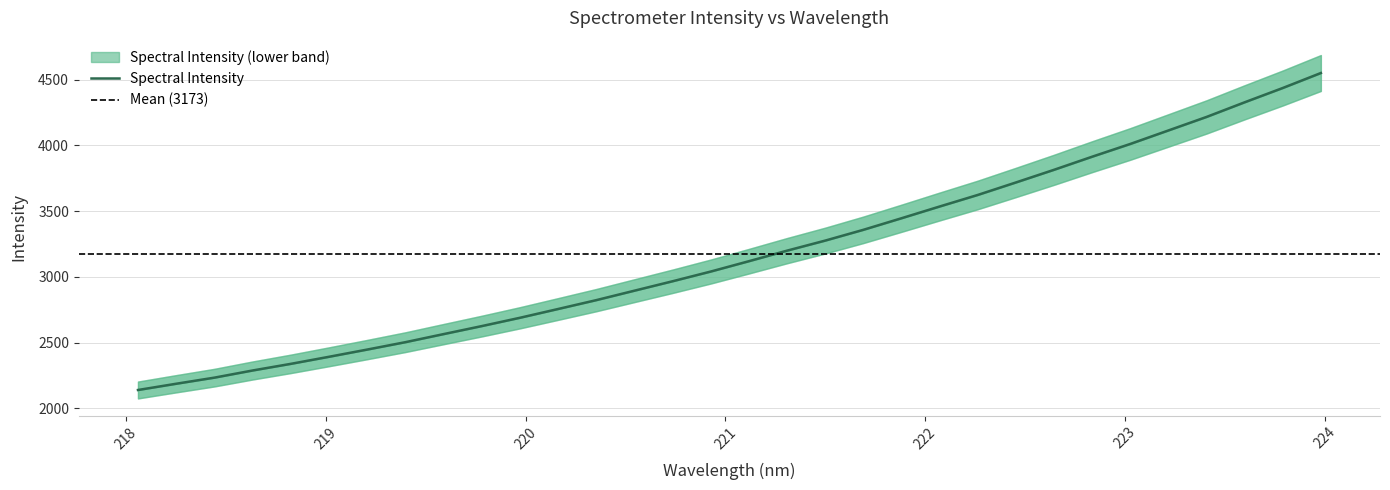

Is it true that the value at 12 is 5006.6?

False